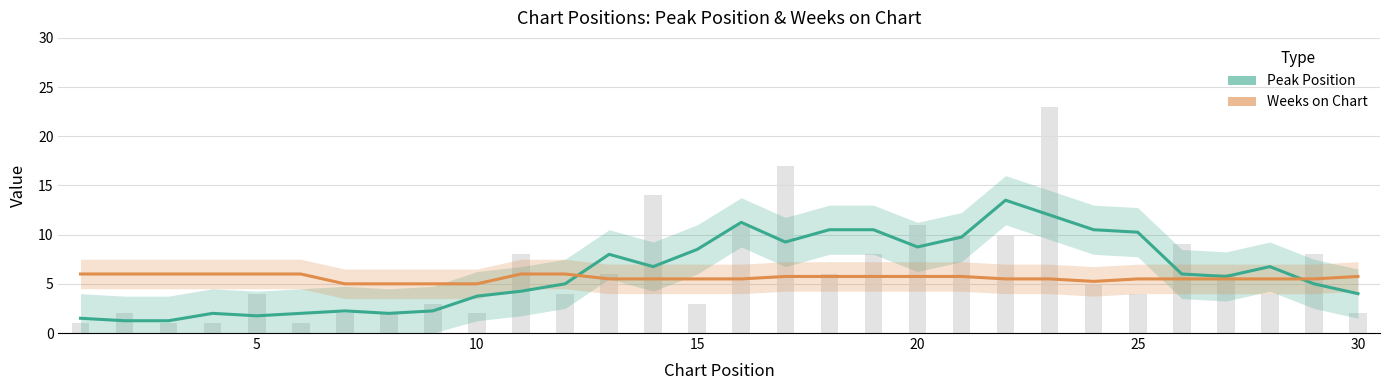

List the series in order of their peak value, lowest first.

Weeks on Chart, Peak Position